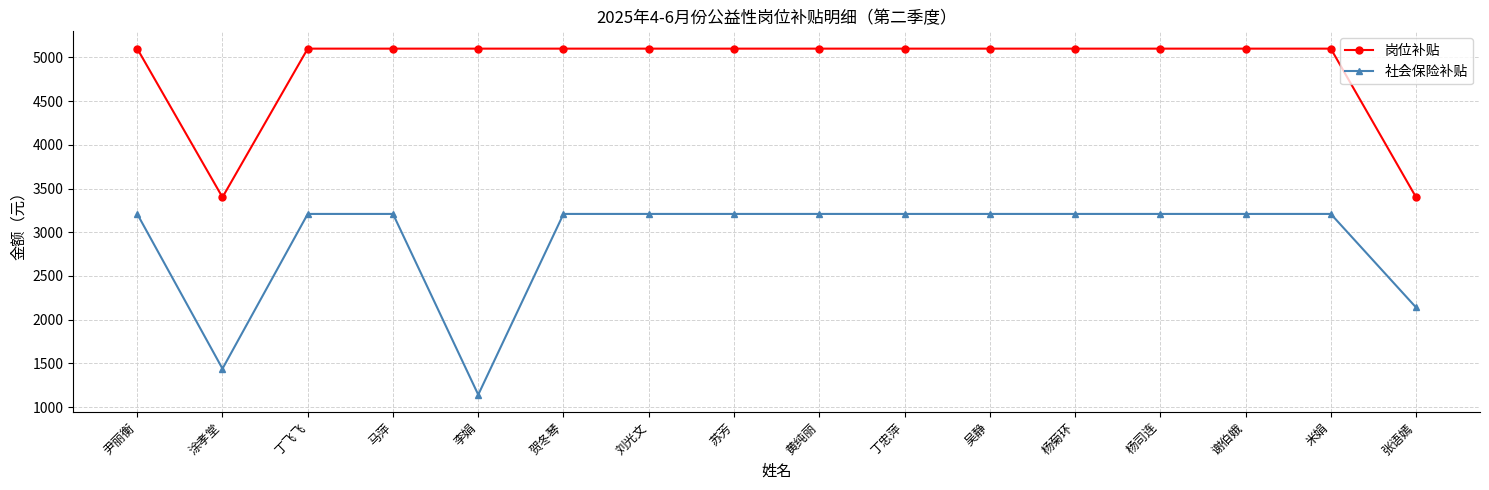

The value of 岗位补贴 at 吴静 is 1842.5. True or false?

False